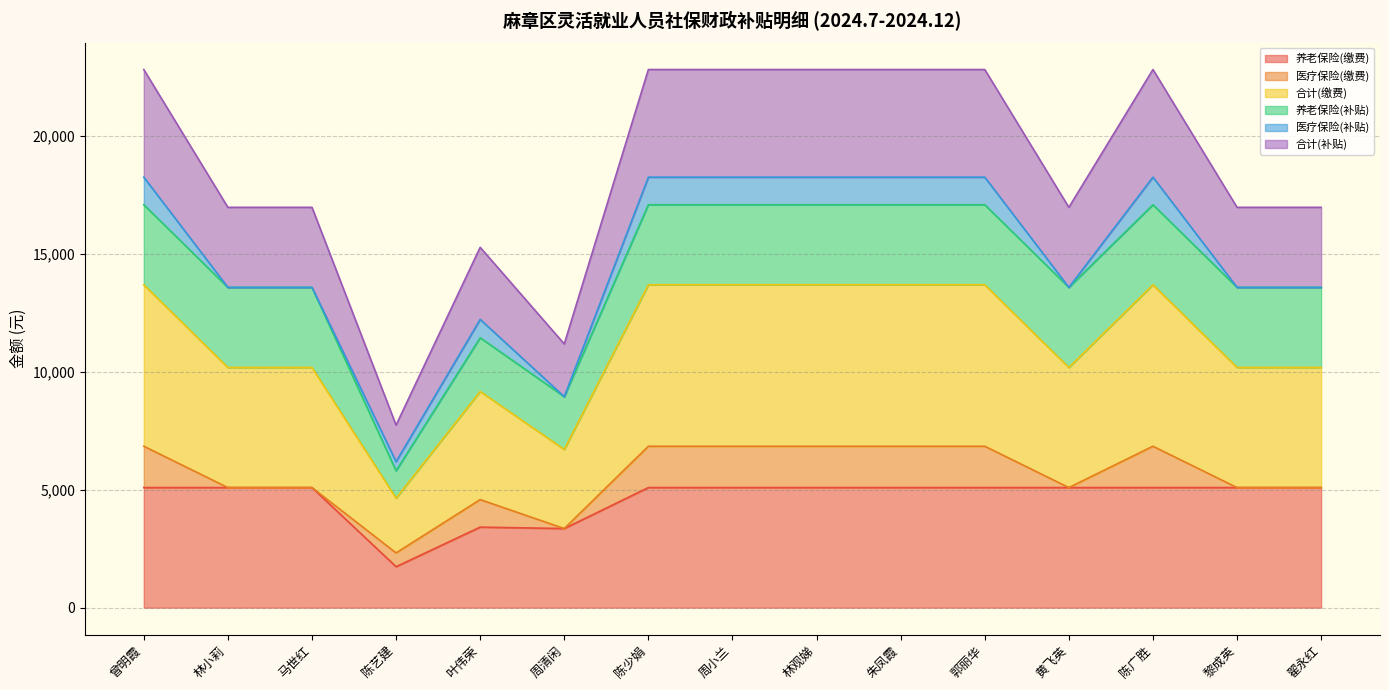

What is the sum of the 养老保险(缴费) values at 陈少娟 and 黎成英?

10176.8